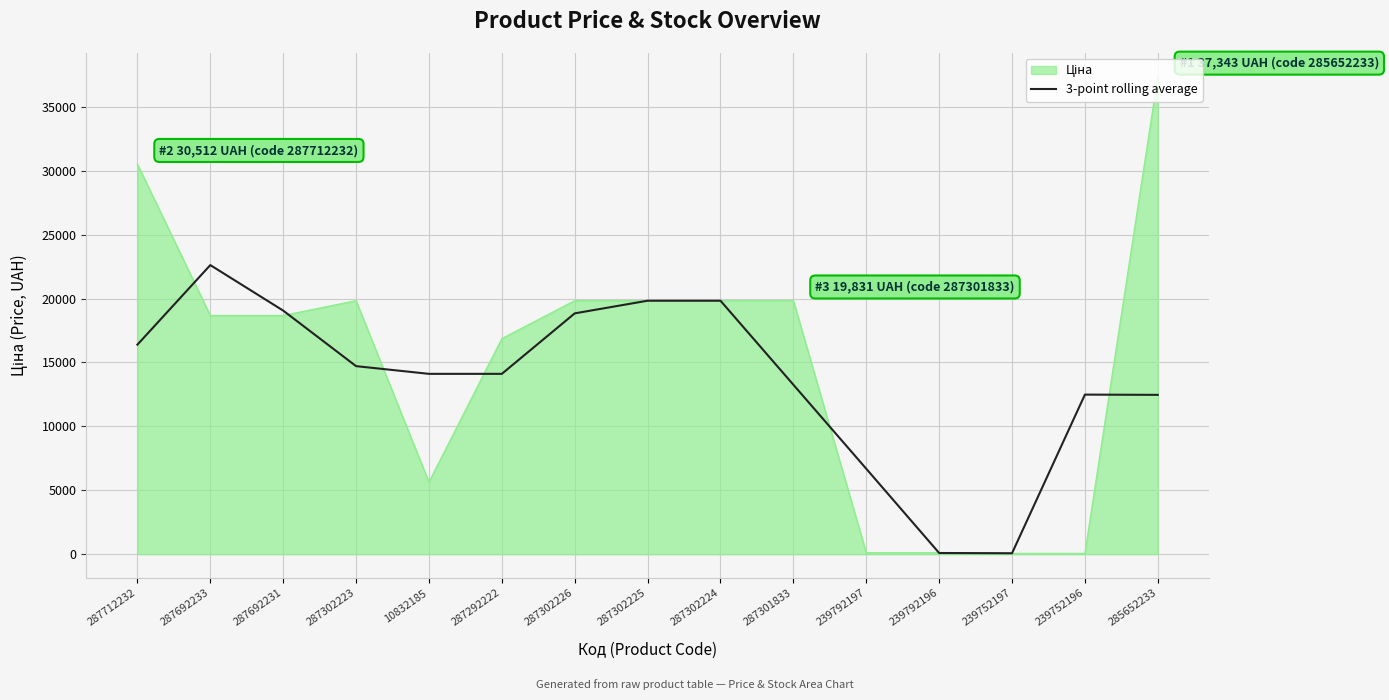

Does the chart display data point markers on the line(s)?

No